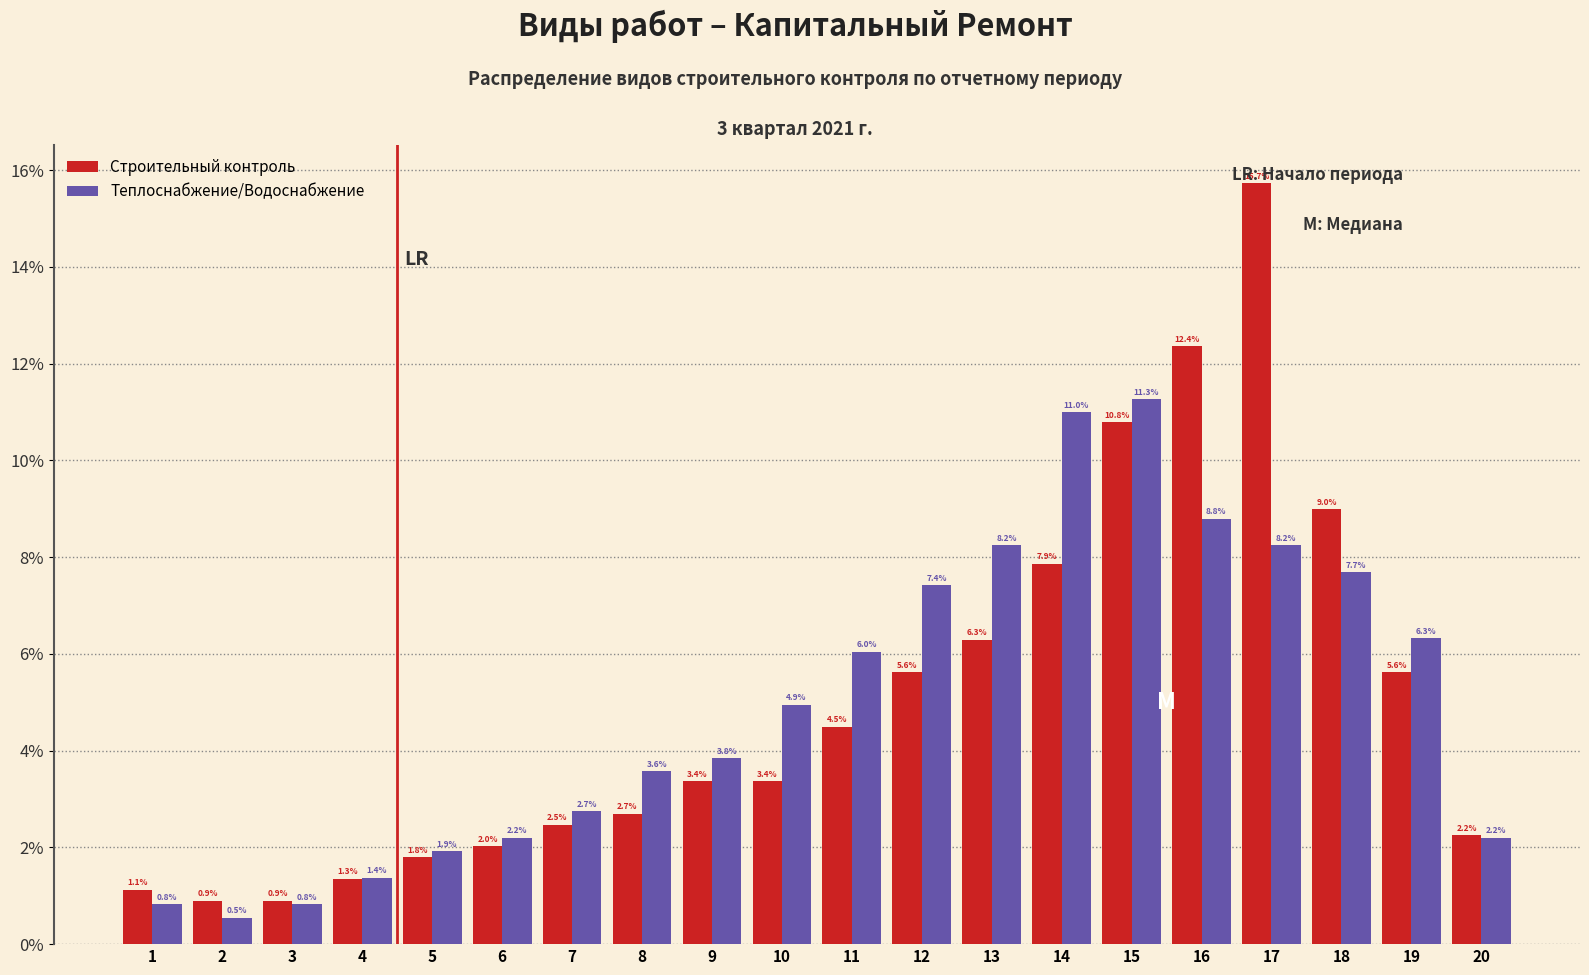

Reading left to right, what are all the values shown in this chart?

Строительный контроль: 1=1.1	2=0.9	3=0.9	4=1.3	5=1.8	6=2.0	7=2.5	8=2.7	9=3.4	10=3.4	11=4.5	12=5.6	13=6.3	14=7.9	15=10.8	16=12.4	17=15.7	18=9.0	19=5.6	20=2.2
Теплоснабжение/Водоснабжение: 1=0.8	2=0.5	3=0.8	4=1.4	5=1.9	6=2.2	7=2.7	8=3.6	9=3.8	10=4.9	11=6.0	12=7.4	13=8.2	14=11.0	15=11.3	16=8.8	17=8.2	18=7.7	19=6.3	20=2.2